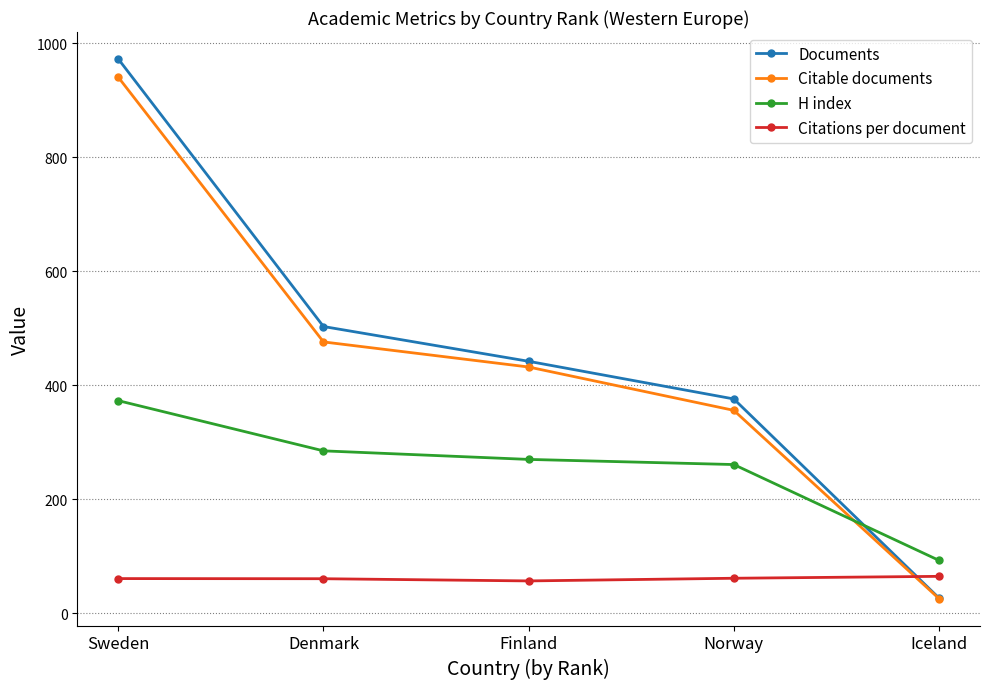

What is the value of the Citations per document point at the 1st from the left?

61.1